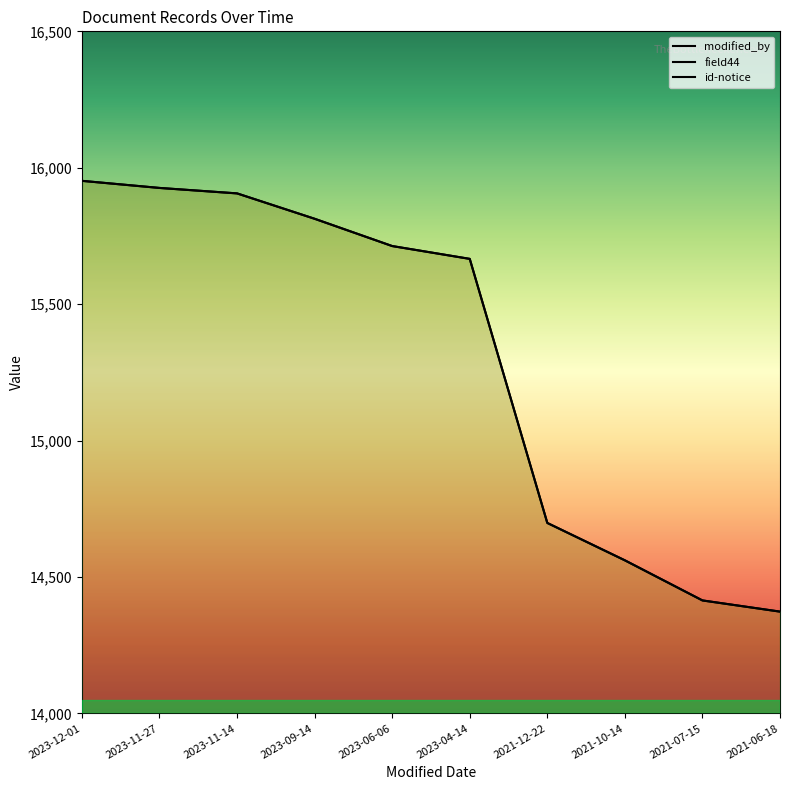

At which category is the sum across all series the highest?

2023-12-01